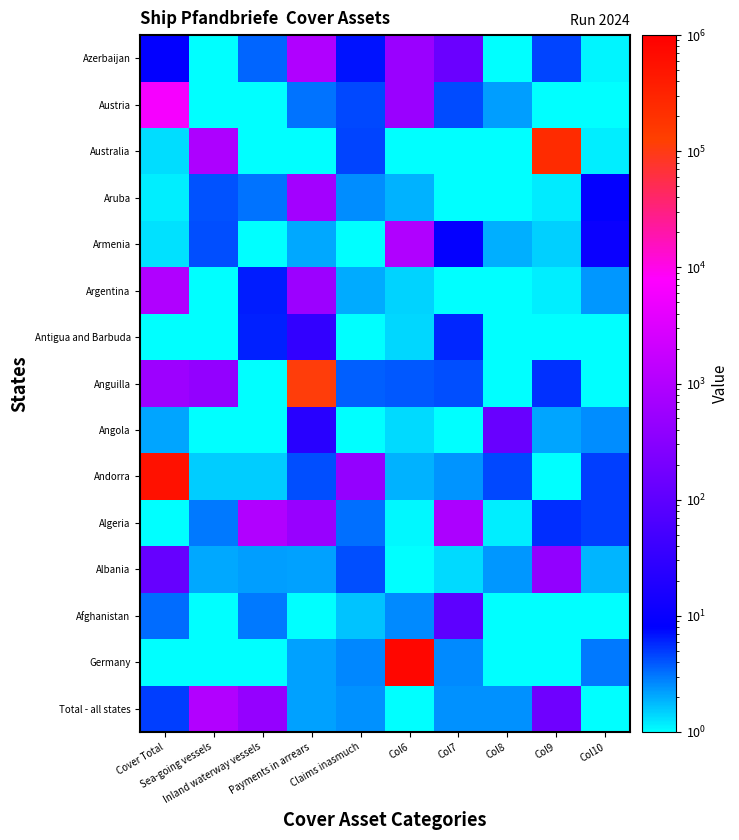

Which has a higher value, Cover Total or Col9?

Col9